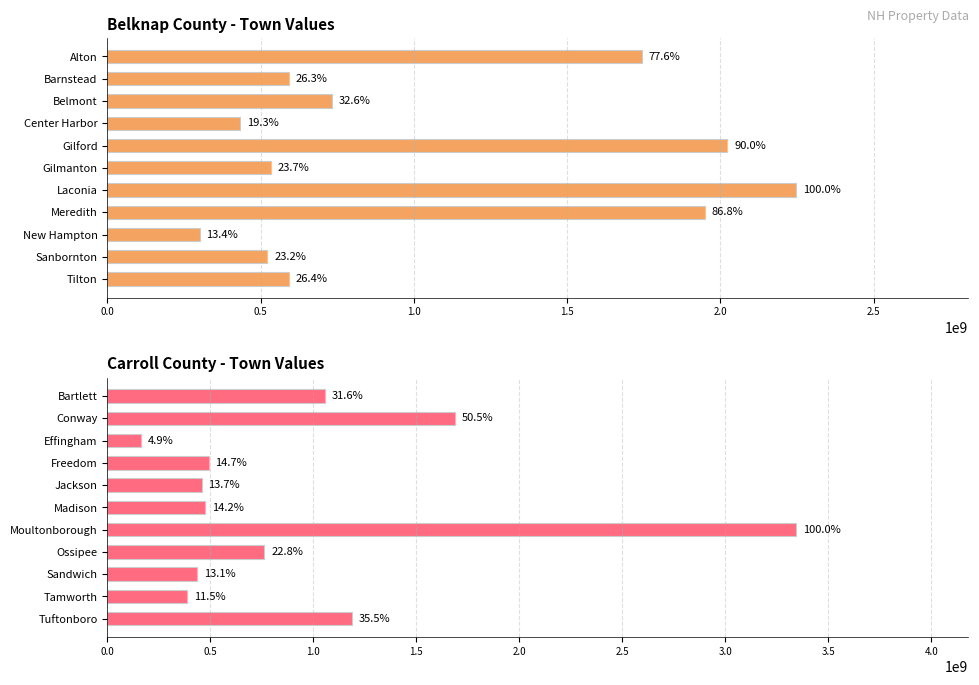

What is the approximate value of Belknap County - Town Values at Gilford?

2023064040